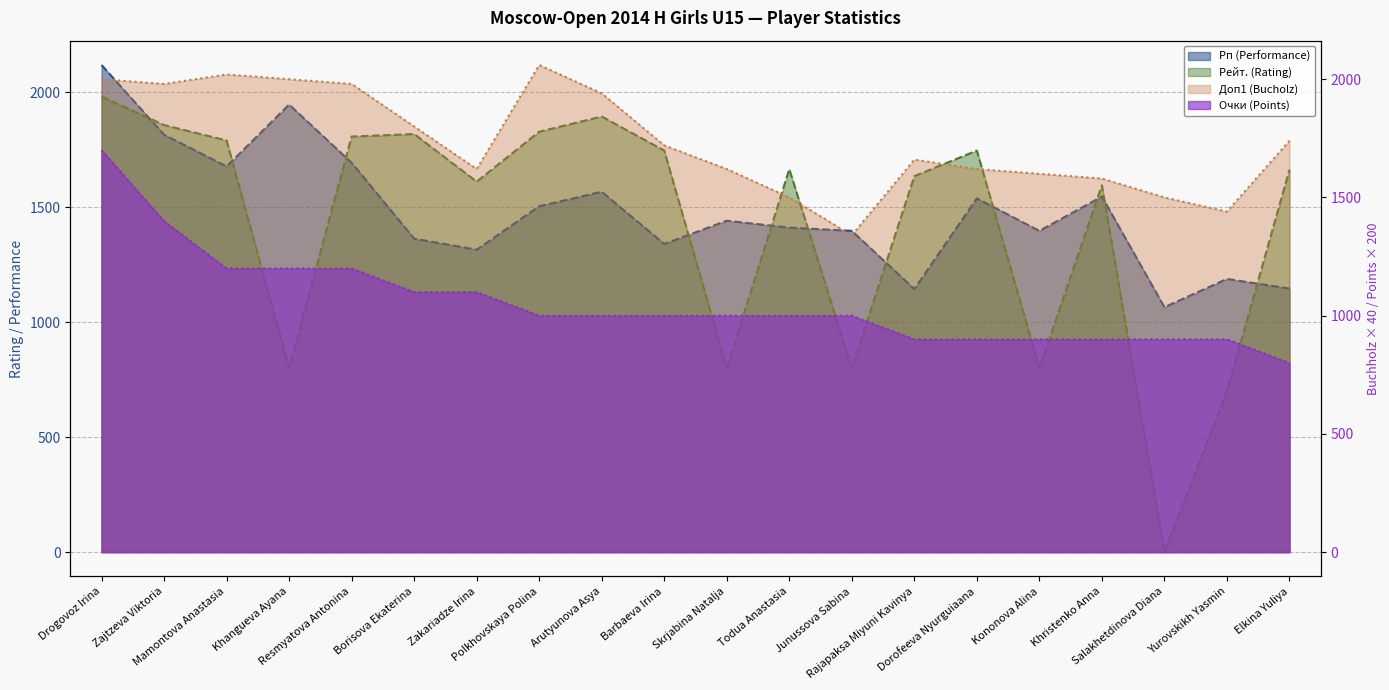

Reading left to right, what are all the values shown in this chart?

Рп (Performance): 2118	1815	1677	1946	1693	1363	1315	1504	1567	1340	1441	1411	1397	1144	1538	1397	1546	1065	1188	1146
Рейт. (Rating): 1981	1857	1790	800	1807	1818	1611	1828	1894	1746	800	1665	800	1635	1746	800	1595	0	700	1663
Доп1 (Bucholz): 2000	1980	2020	2000	1980	1800	1620	2060	1940	1720	1620	1500	1340	1660	1620	1600	1580	1500	1440	1740
Очки (Points): 1700	1400	1200	1200	1200	1100	1100	1000	1000	1000	1000	1000	1000	900	900	900	900	900	900	800